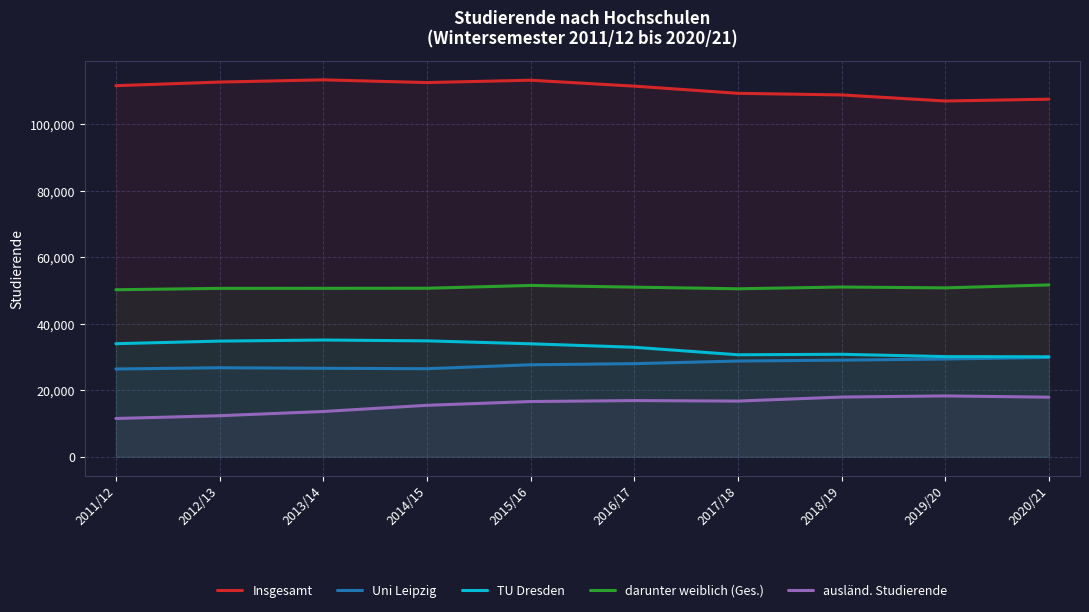

How many values in the Insgesamt series are below 111635?

5